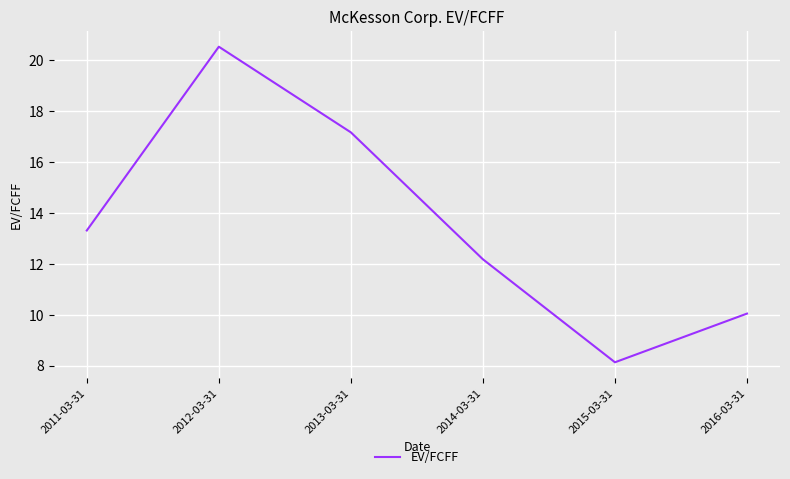

What is the approximate value at 2014-03-31?

12.2